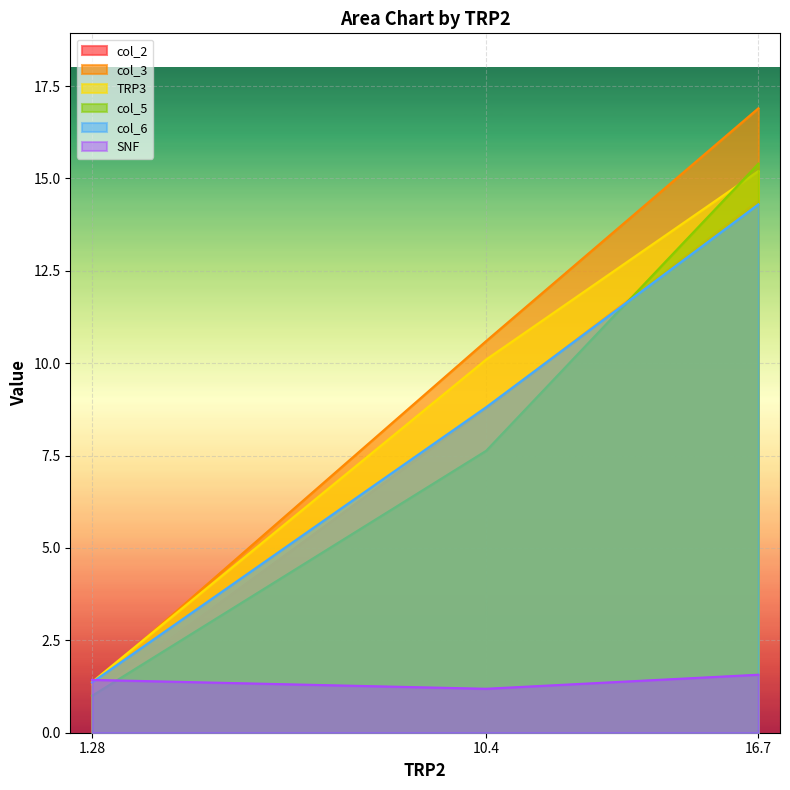

List the labels in order of col_3 value, largest first.

16.7, 10.4, 1.28